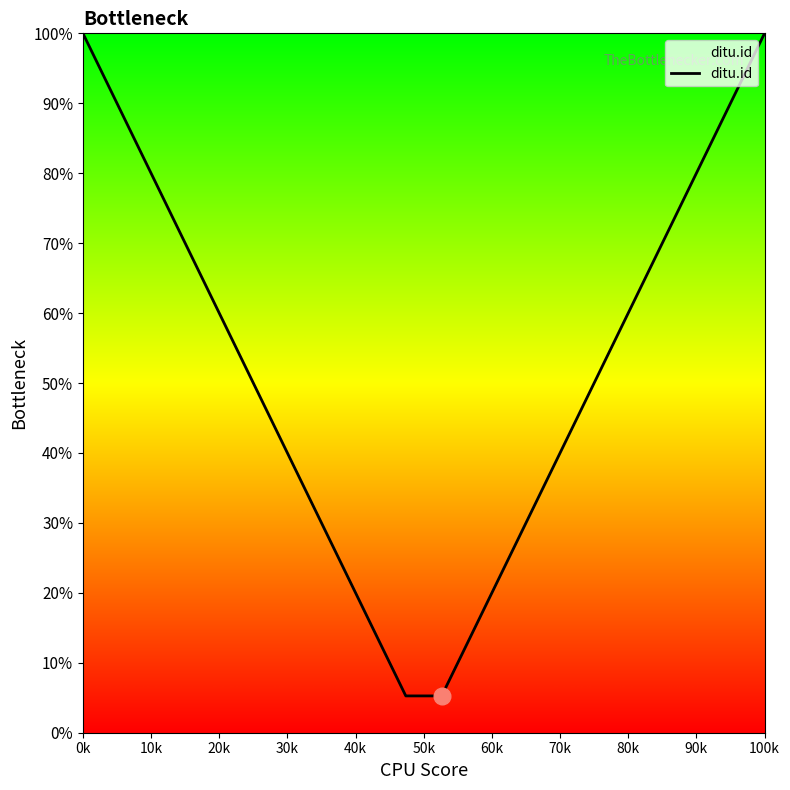

What is the smallest value displayed?

5.3